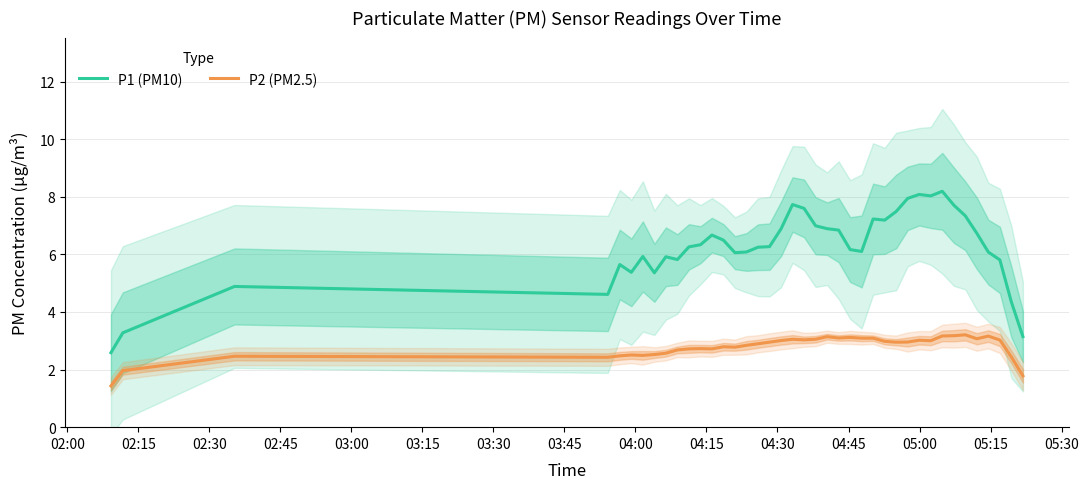

What is the minimum value for P2 (PM2.5)?

1.4